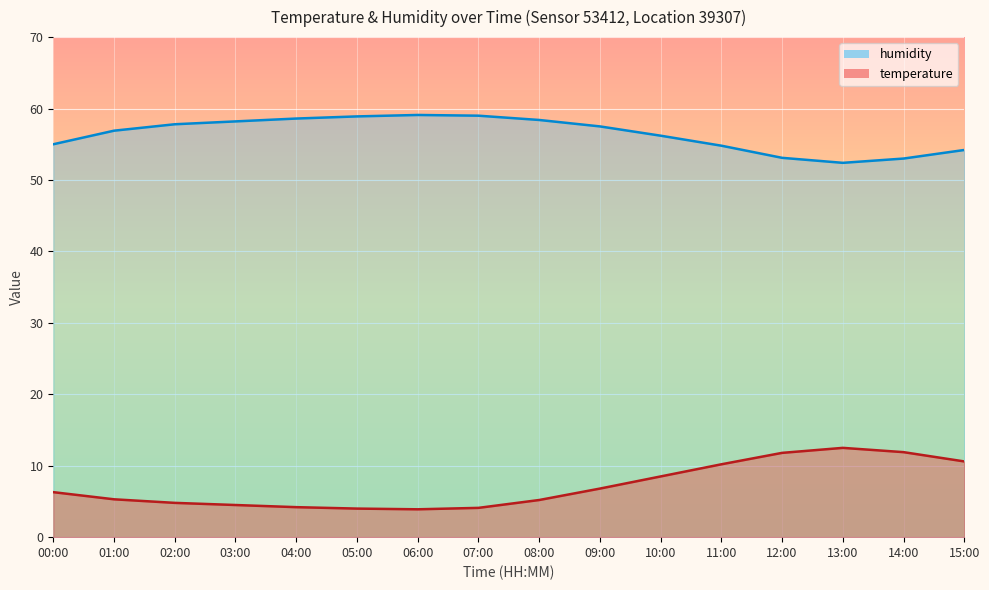

List the labels in order of temperature value, smallest first.

06:00, 05:00, 07:00, 04:00, 03:00, 02:00, 08:00, 01:00, 00:00, 09:00, 10:00, 11:00, 15:00, 12:00, 14:00, 13:00